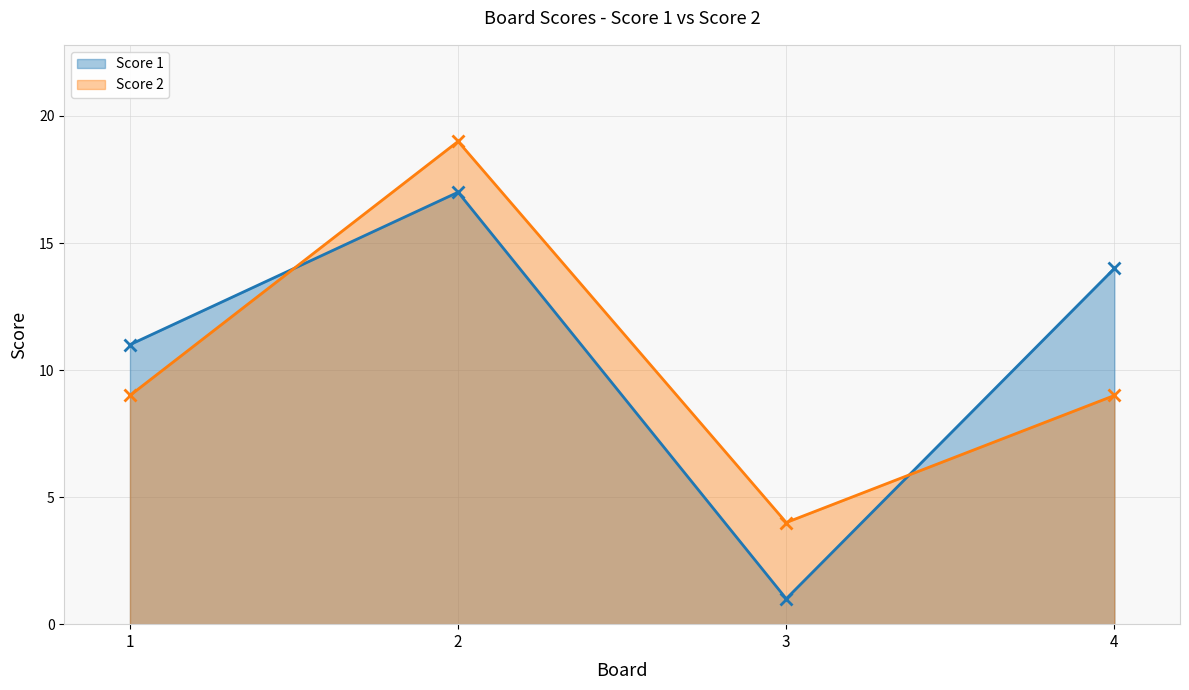

What is the sum of all Score 1 values?

43